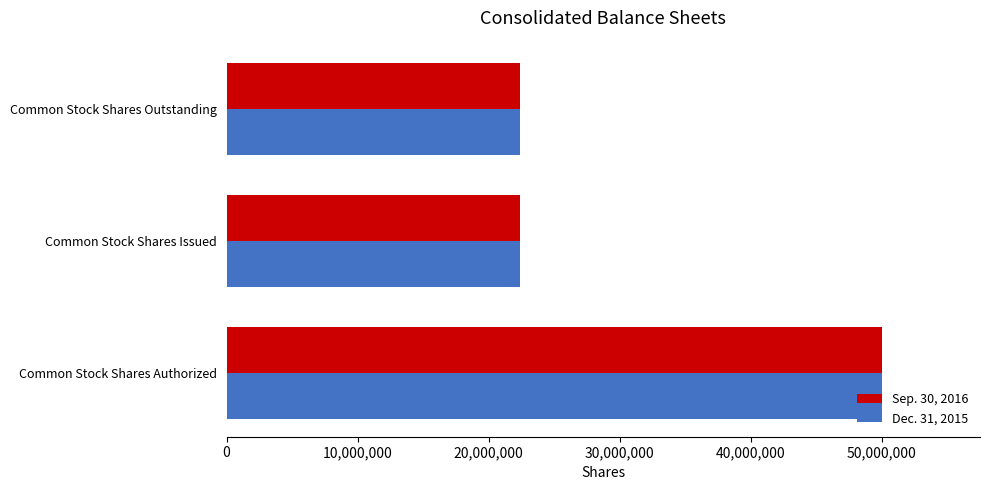

What is the difference between the maximum and minimum values in the Dec. 31, 2015 series?

27588000